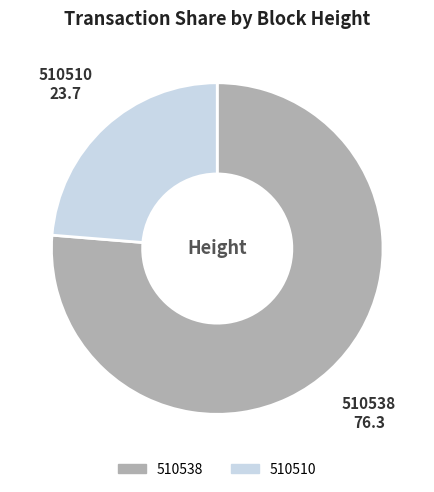

Which slice is the largest?

510538